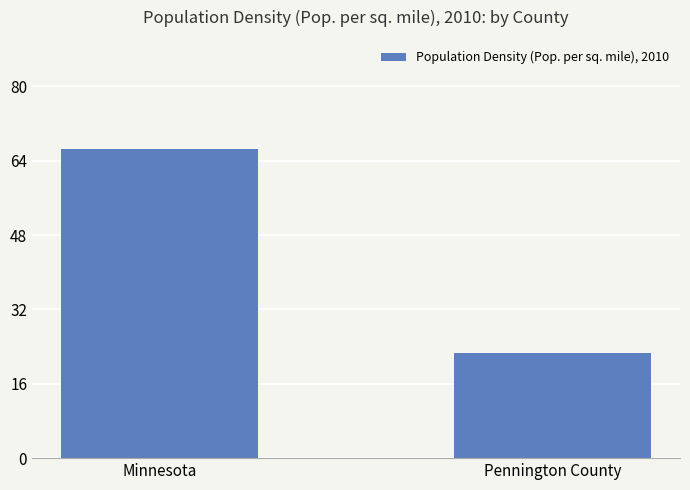

Between Pennington County and Minnesota, which is larger?

Minnesota